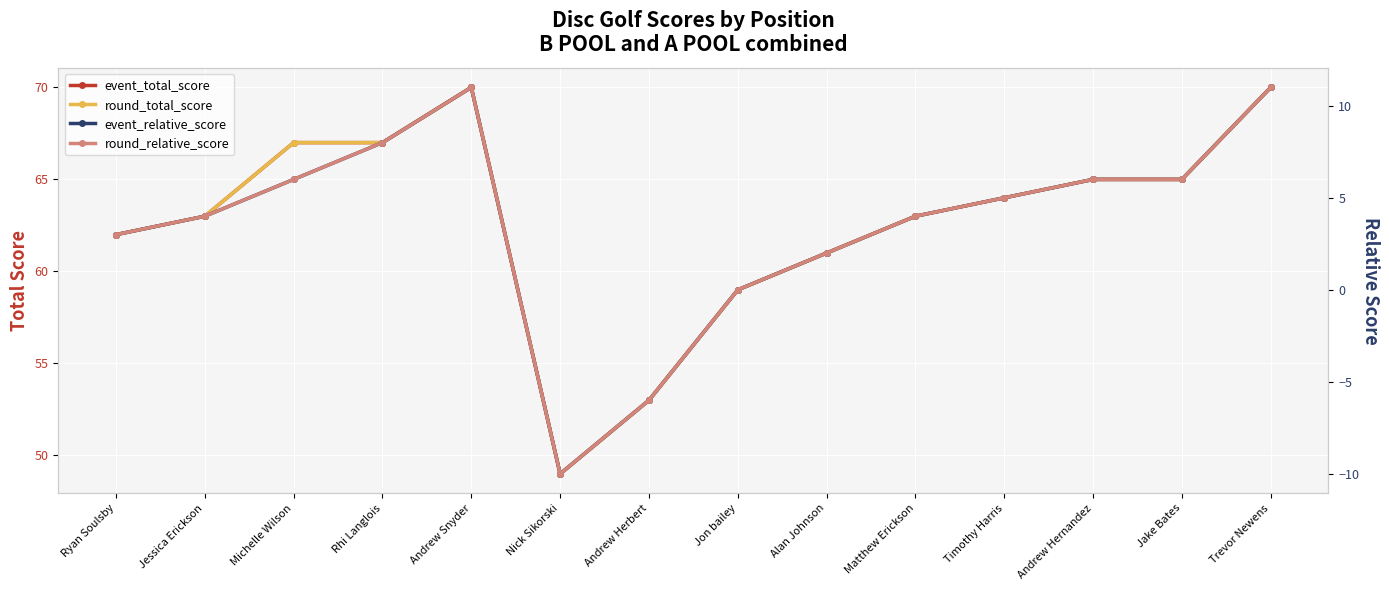

How many lines are shown in the chart?

4